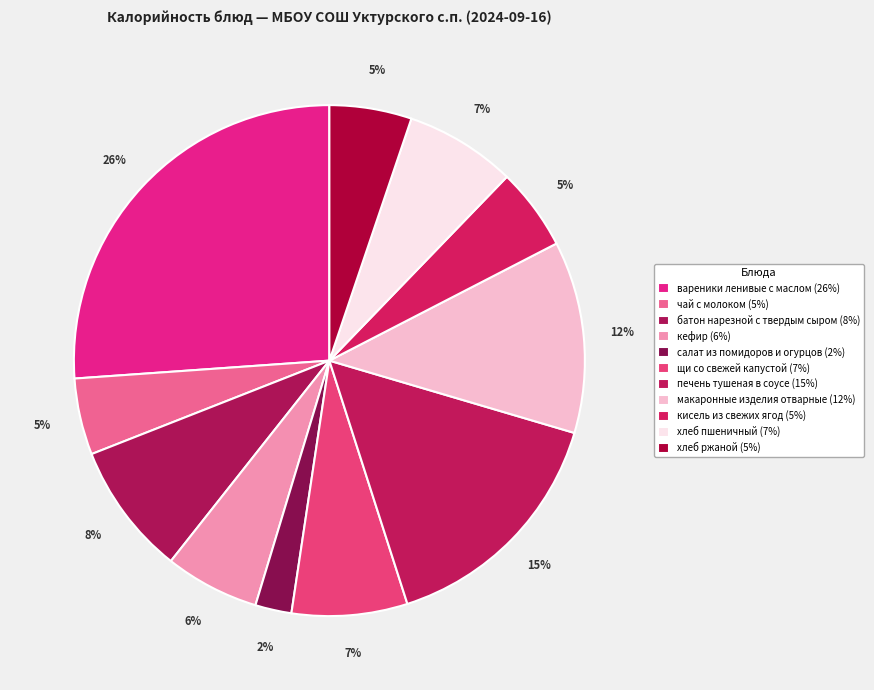

Rank the categories by value from highest to lowest.

вареники ленивые с маслом, печень тушеная в соусе, макаронные изделия отварные, батон нарезной с твердым сыром, щи со свежей капустой, хлеб пшеничный, кефир, кисель из свежих ягод, хлеб ржаной, чай с молоком, салат из помидоров и огурцов